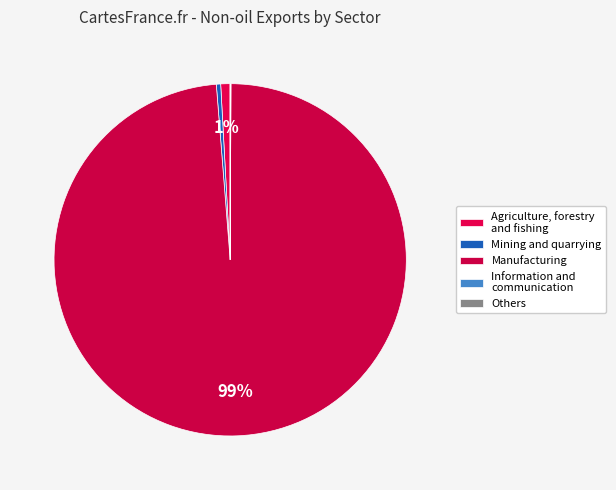

Combined, do Agriculture, forestry and fishing and Others account for over 50%?

No